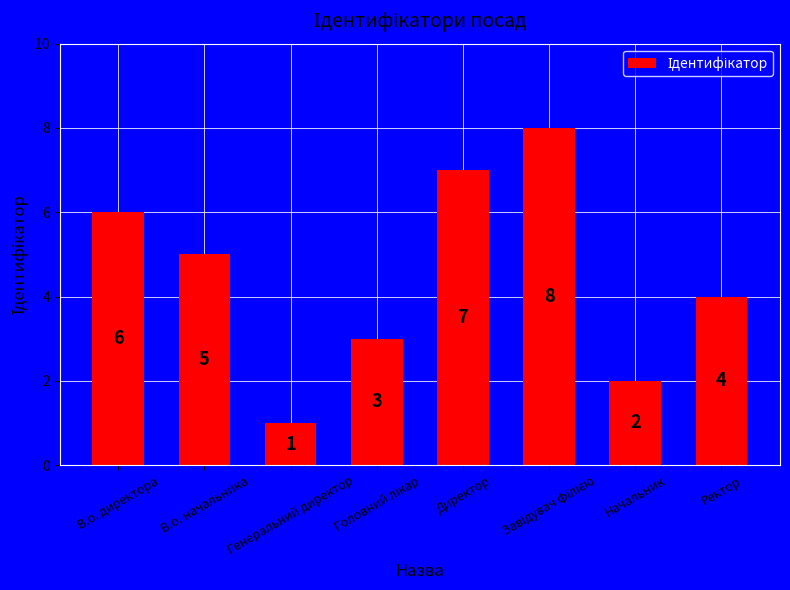

Count the values in the range 3 to 7.

5